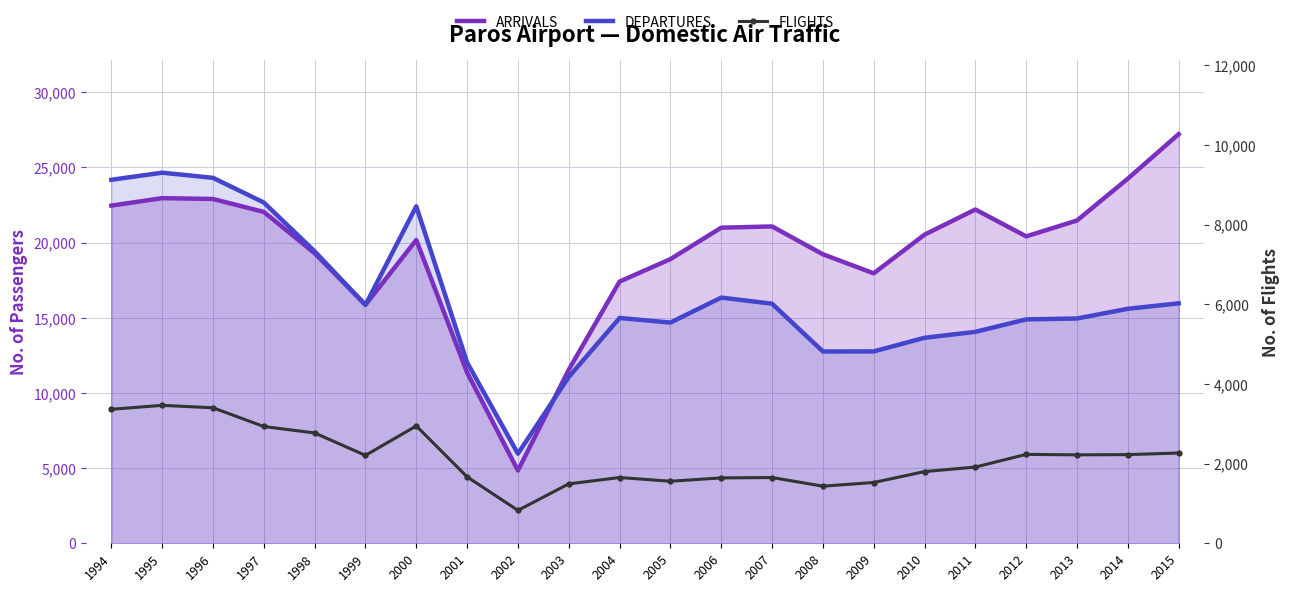

Reading left to right, transcribe all the data shown in this chart.

ARRIVALS: 22463	22960	22904	22045	19300	15866	20175	11357	4842	11545	17413	18903	20995	21079	19226	17959	20532	22205	20417	21475	24259	27218
DEPARTURES: 24182	24654	24312	22672	19424	15856	22417	12031	5963	11064	14988	14684	16344	15938	12760	12763	13672	14066	14894	14954	15600	15964
FLIGHTS: 3364	3463	3402	2932	2770	2207	2946	1668	826	1492	1651	1558	1641	1651	1434	1526	1800	1914	2232	2220	2226	2266